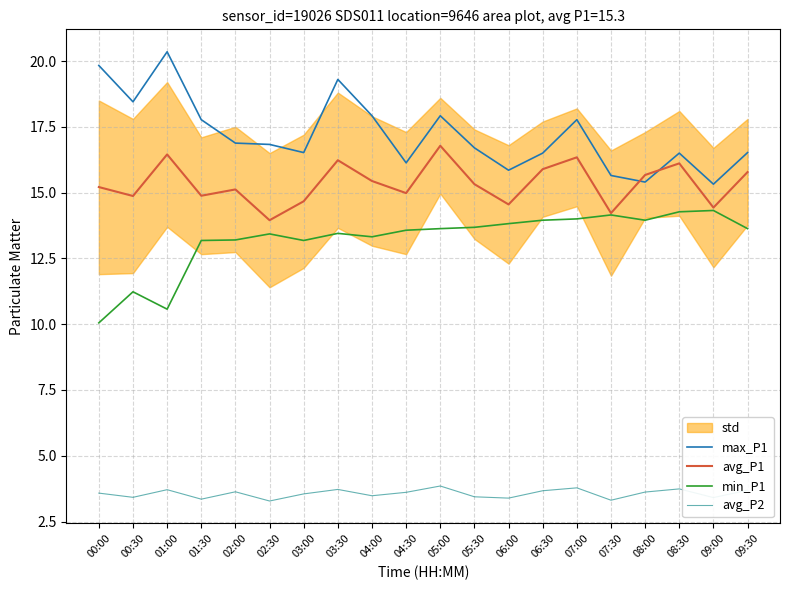

True or false: min_P1 has more than 1 interior local peaks.

True